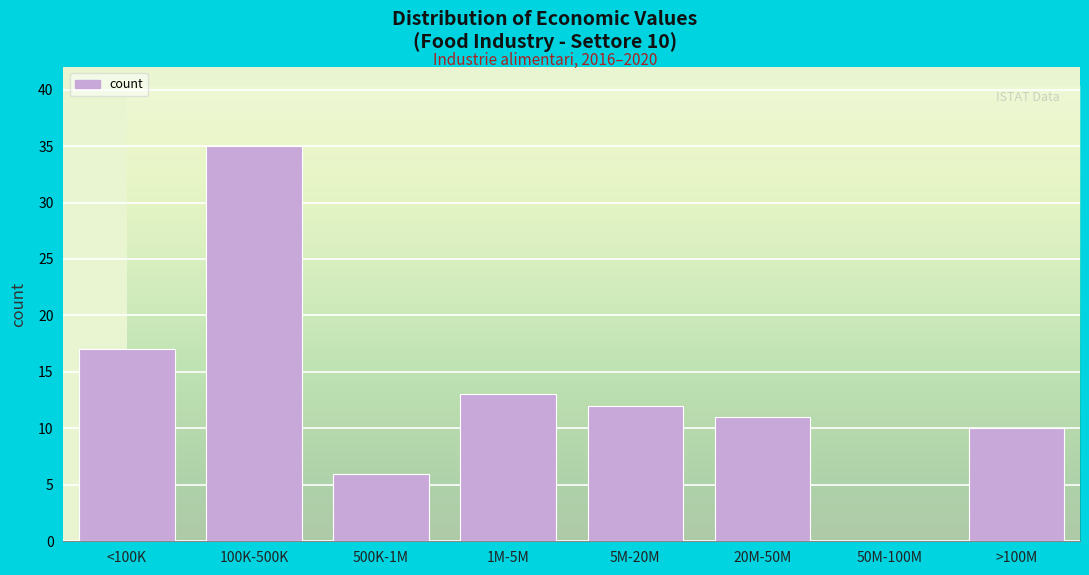

Reading left to right, what are all the values shown in this chart?

<100K=17	100K-500K=35	500K-1M=6	1M-5M=13	5M-20M=12	20M-50M=11	50M-100M=0	>100M=10